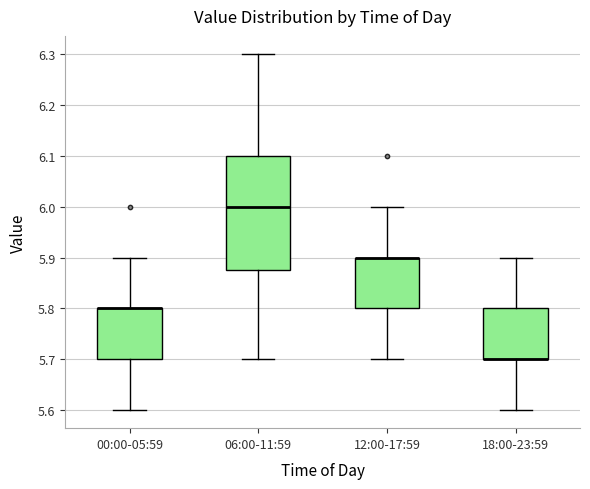

Comparing the boxes themselves (not the whiskers), which one is the tallest?

06:00-11:59